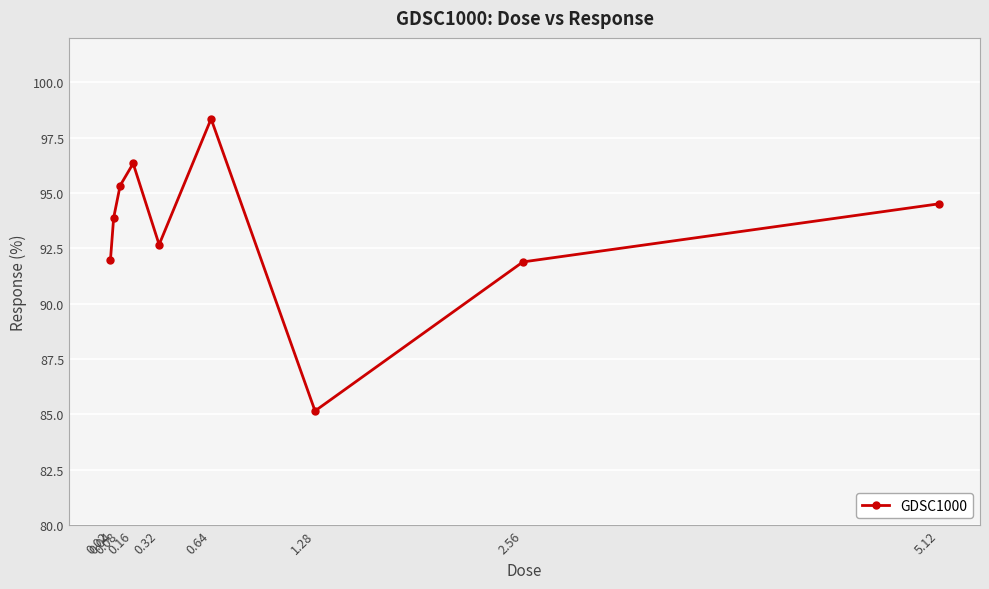

What is the value of the 3rd point from the left?

95.3